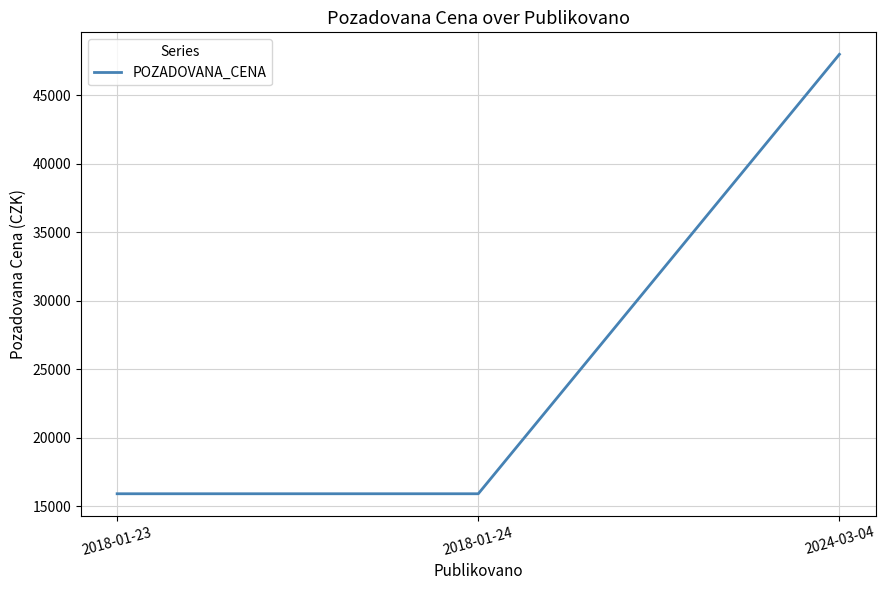

Count the values in the range 15900 to 48000.

3